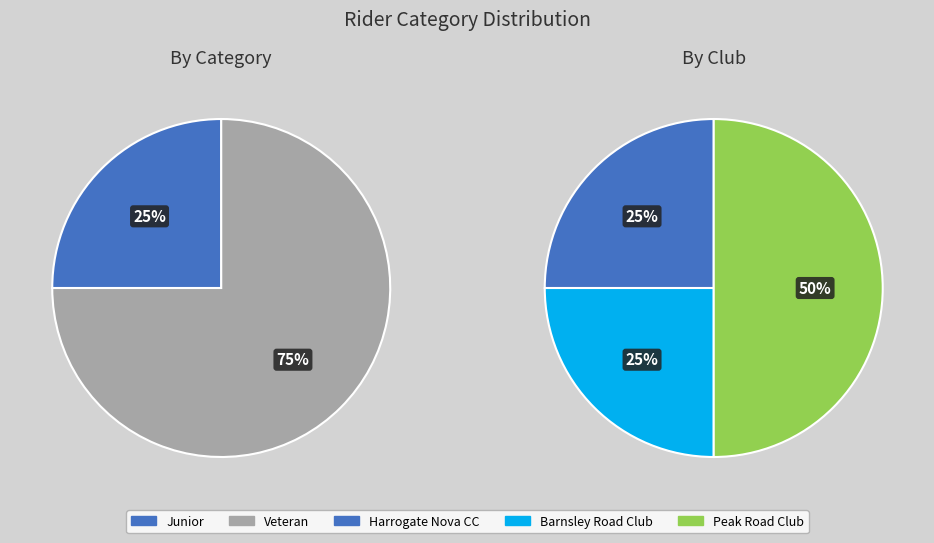

To the nearest percent, what is the average slice percentage?

50%